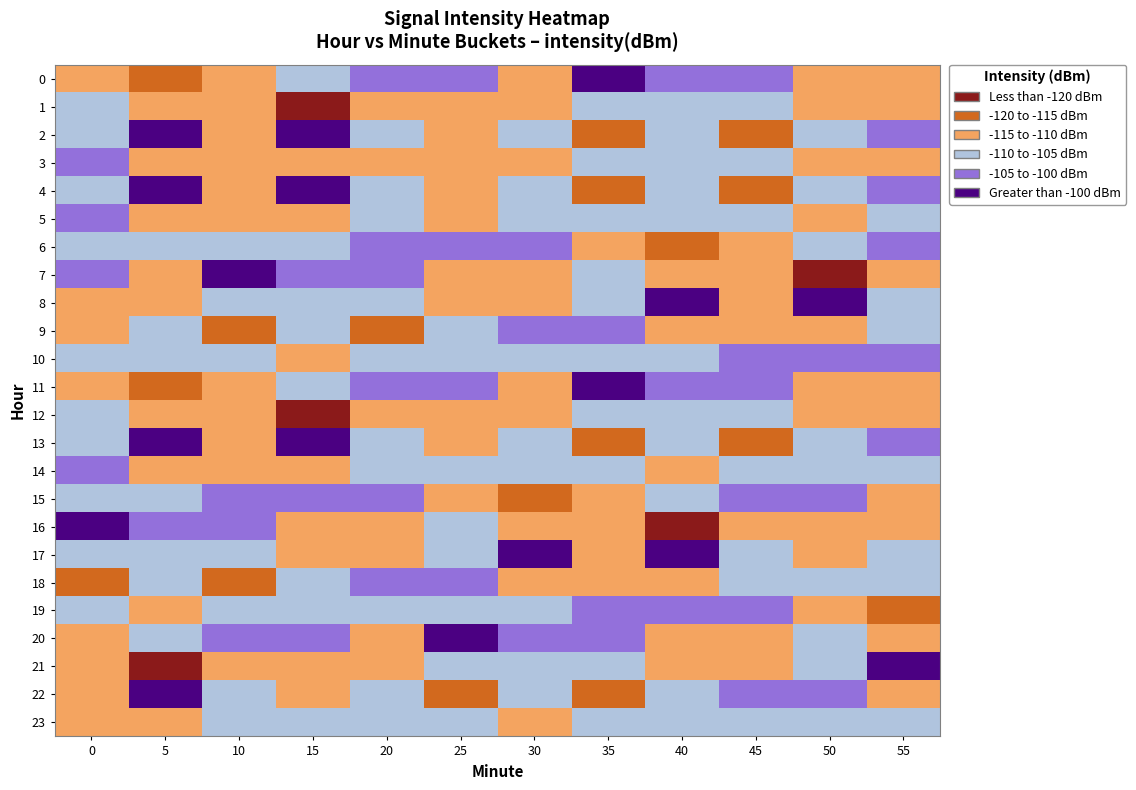

At which category is the sum across all series the highest?

20